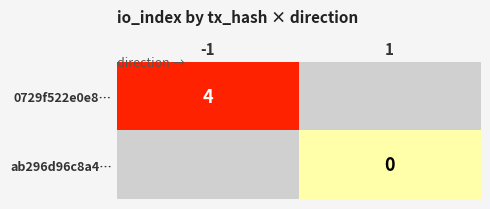

The 0729f522e0e8… series shows 4 at -1. True or false?

True